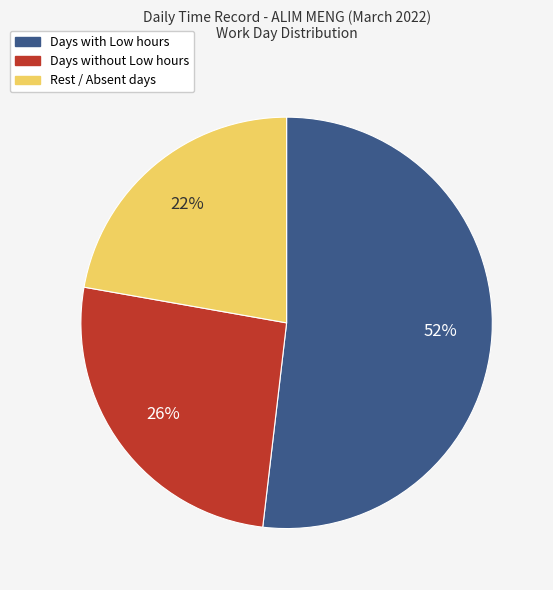

How many slices are in this pie chart?

3